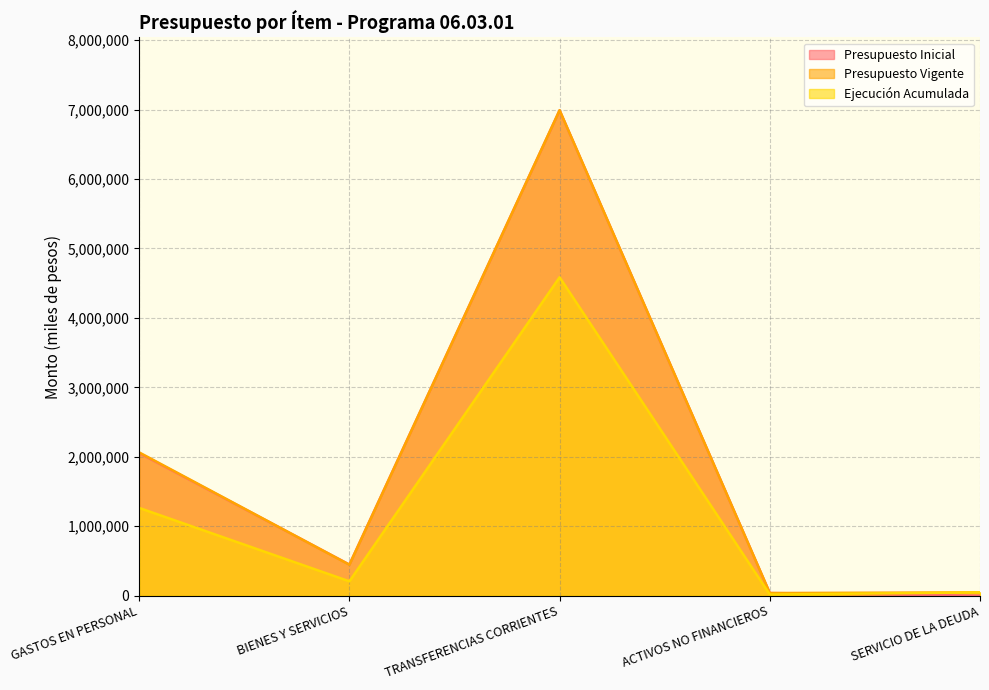

How many data points in Presupuesto Inicial are above 447715?

2